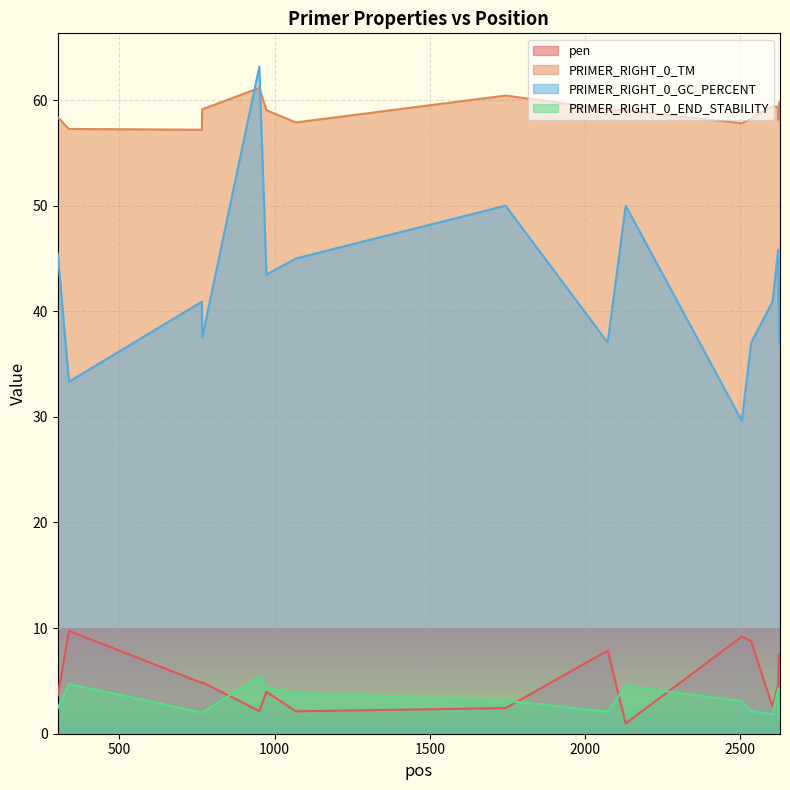

Is it true that PRIMER_RIGHT_0_GC_PERCENT equals 29.6 at 2505?

True